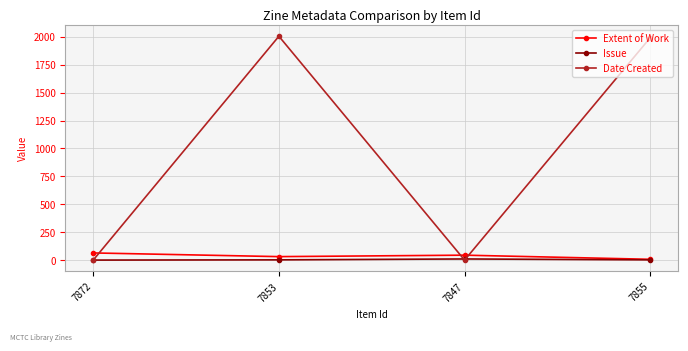

True or false: Date Created and Extent of Work intersect in this chart.

True